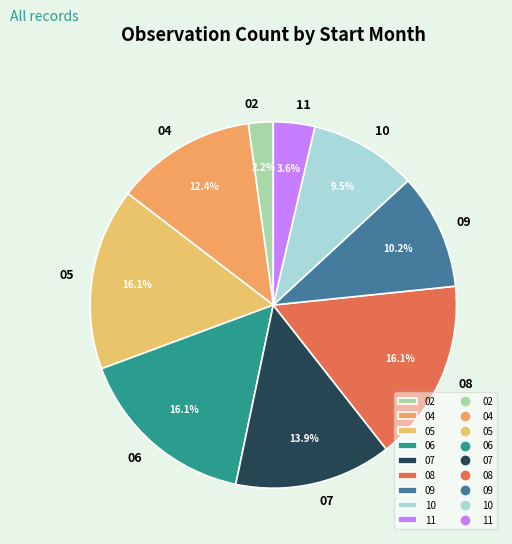

How many slices are in this pie chart?

9